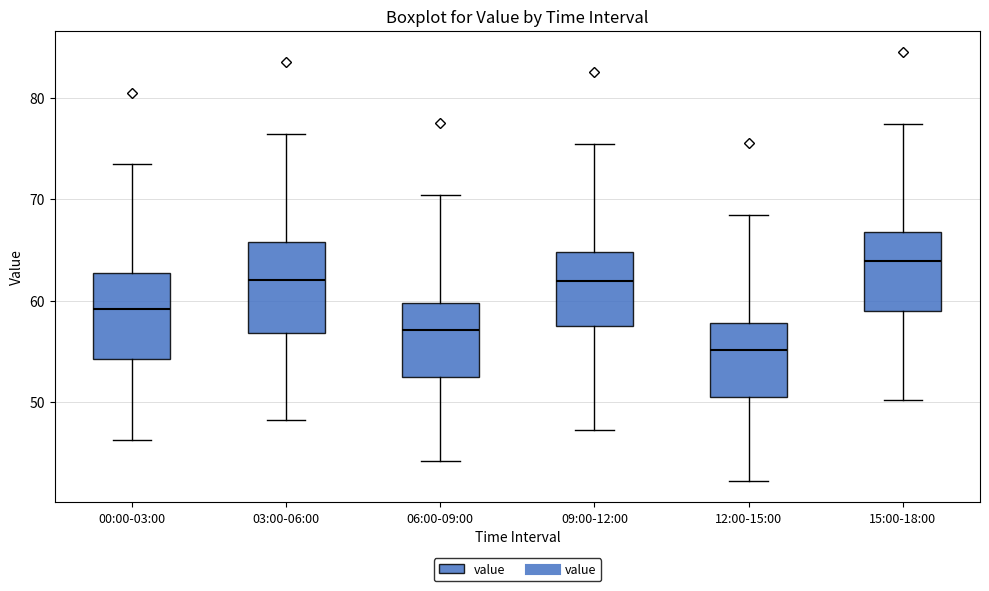

Reading left to right, read every box against the y-axis: the position of its median line, the range the box covers, and the ends of its whiskers. The values are not printed on the chart, so give them approximately, as read against the axis.

00:00-03:00: median 59, box 54 to 63, whiskers 46 to 73
03:00-06:00: median 62, box 57 to 66, whiskers 48 to 76
06:00-09:00: median 57, box 52 to 60, whiskers 44 to 70
09:00-12:00: median 62, box 57 to 65, whiskers 47 to 75
12:00-15:00: median 55, box 50 to 58, whiskers 42 to 68
15:00-18:00: median 64, box 59 to 67, whiskers 50 to 77